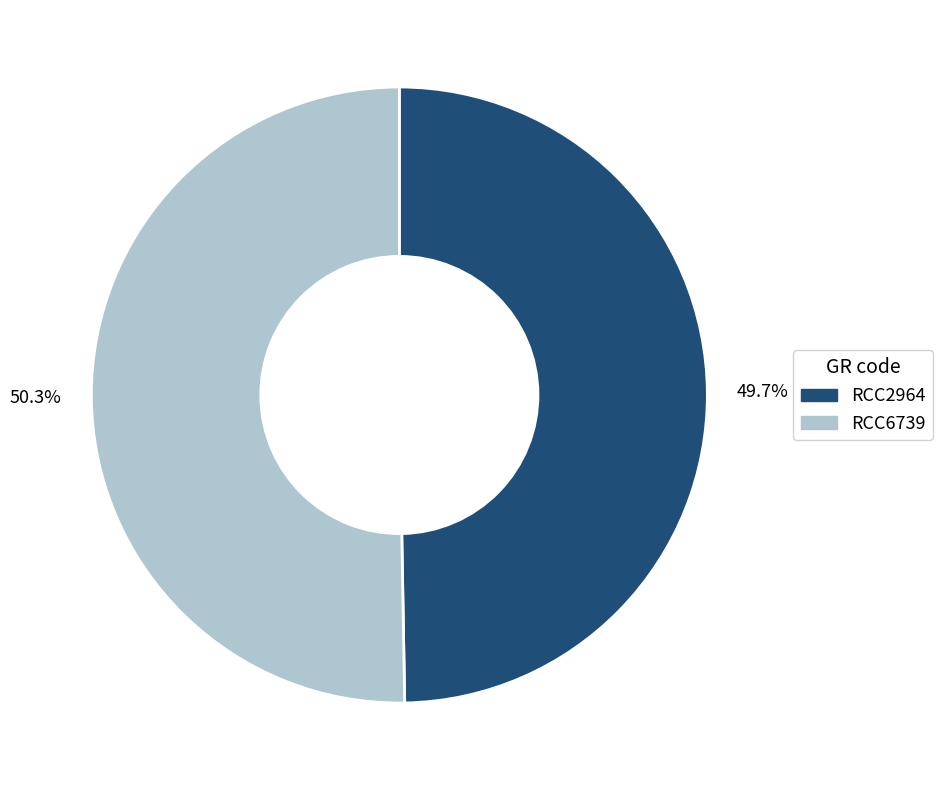

What is the smallest slice in the pie chart?

RCC2964